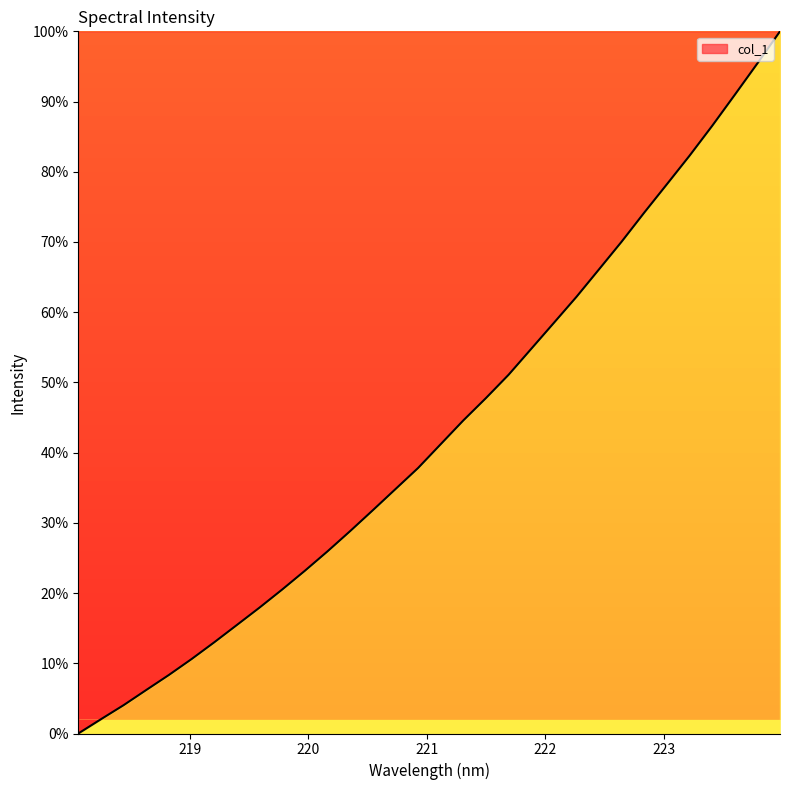

What is the greatest value displayed?

100.0